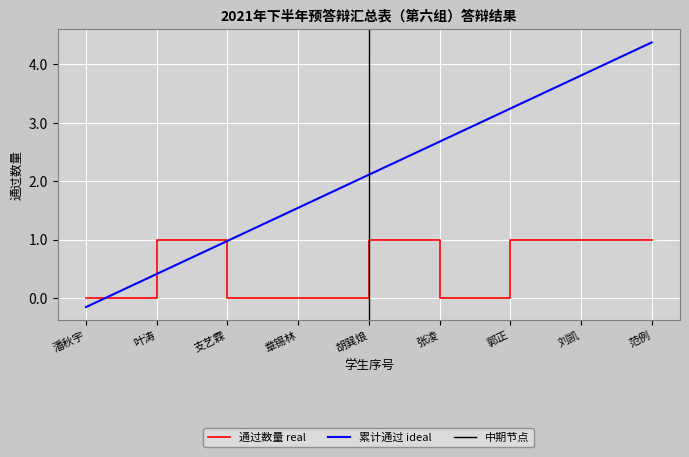

What is the difference between the maximum and minimum values?

1